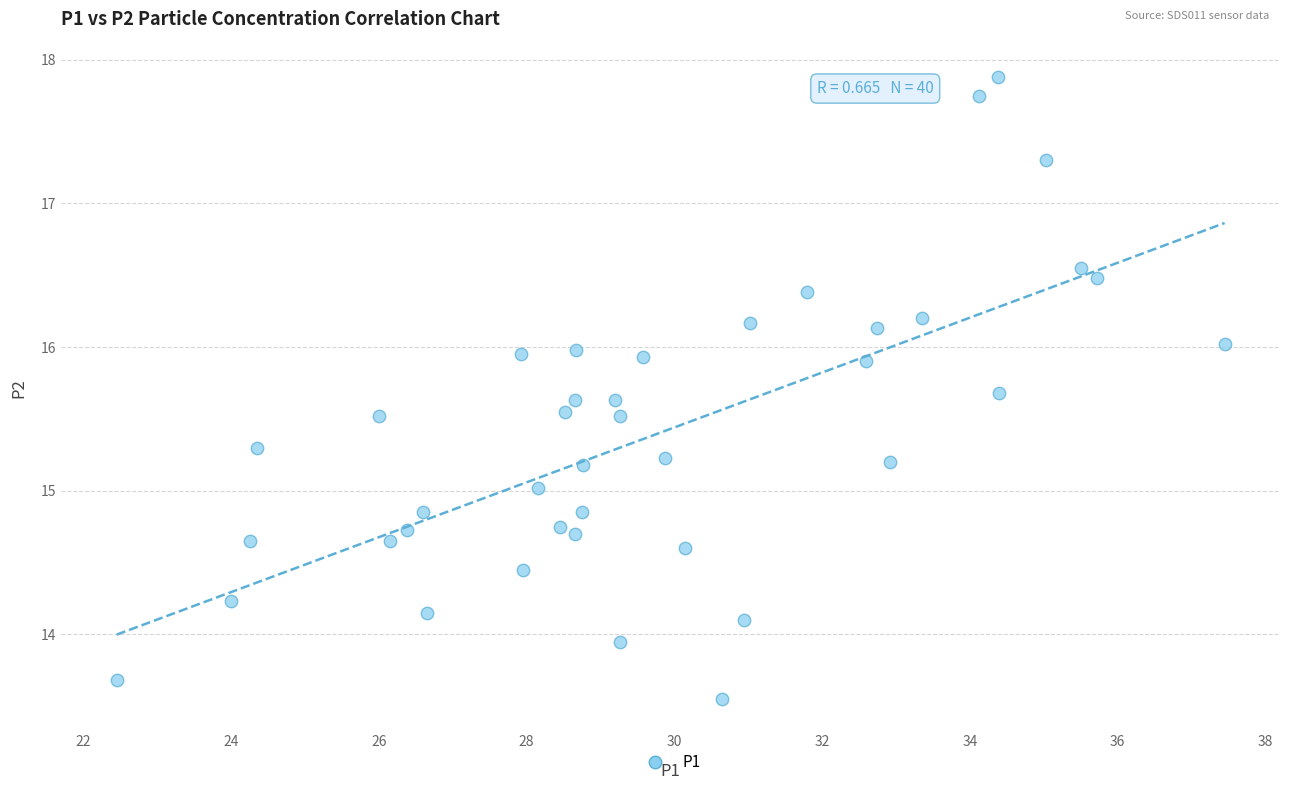

What is the range of Y values (max minus min)?

4.3